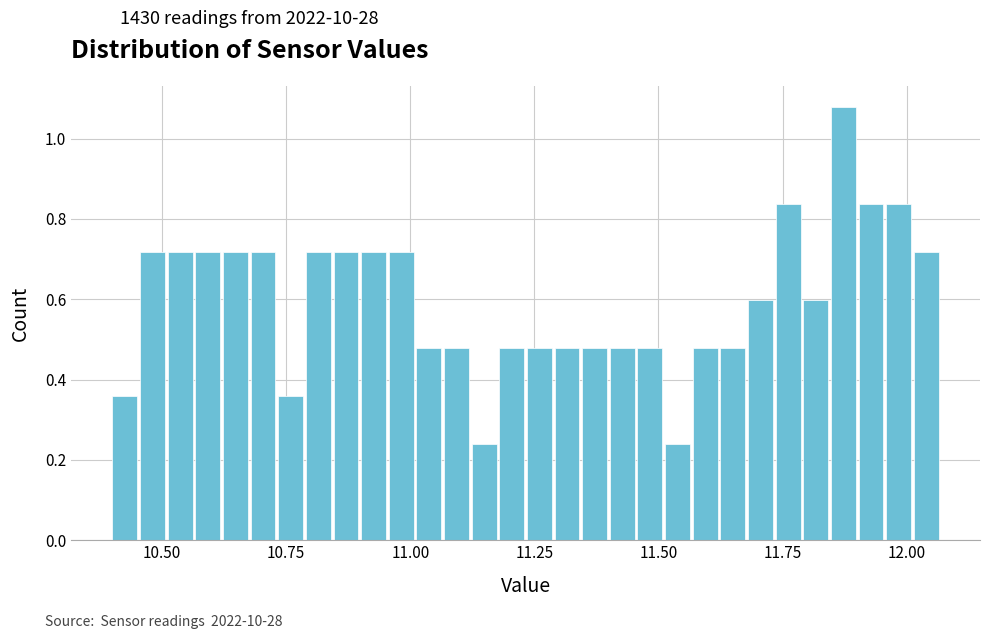

Around what value on the x-axis is the tallest bar? Give the approximate position of its centre, as read against the axis.

11.85